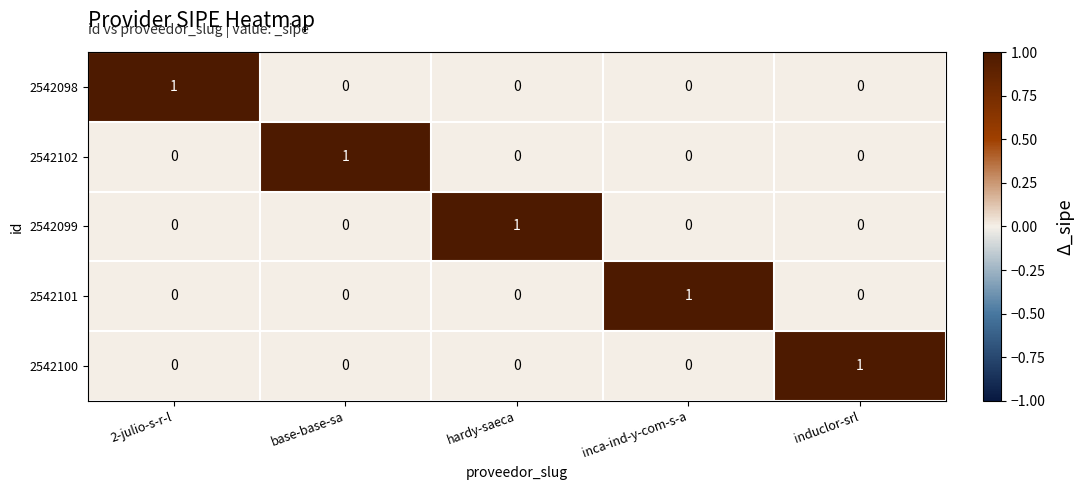

Count the number of data series in this chart.

5